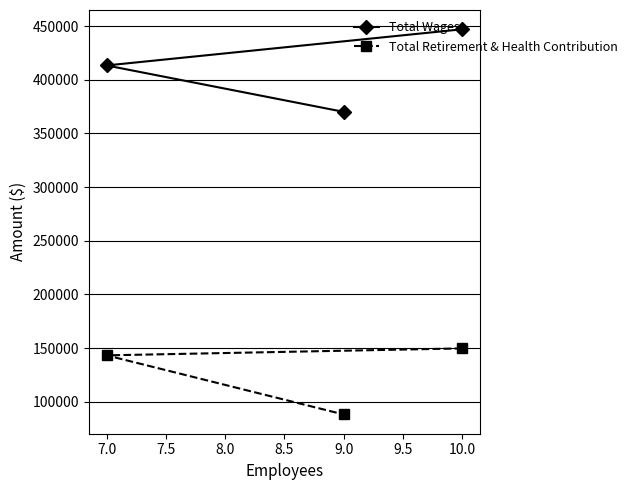

What are all the series names shown in the legend?

Total Wages, Total Retirement & Health Contribution